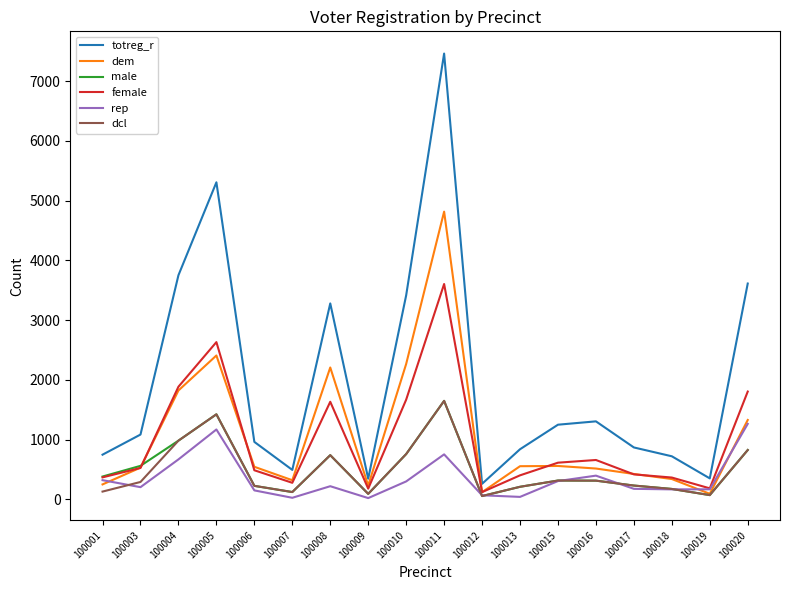

What is the minimum value for totreg_r?

258